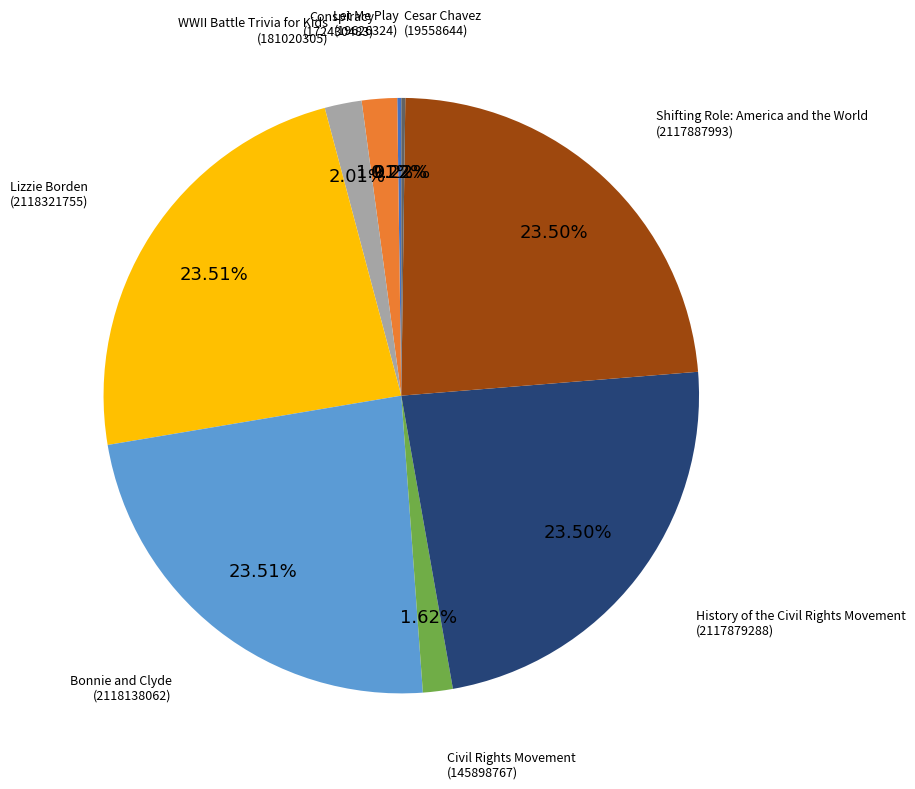

Between Civil Rights Movement and Bonnie and Clyde, which is larger?

Bonnie and Clyde